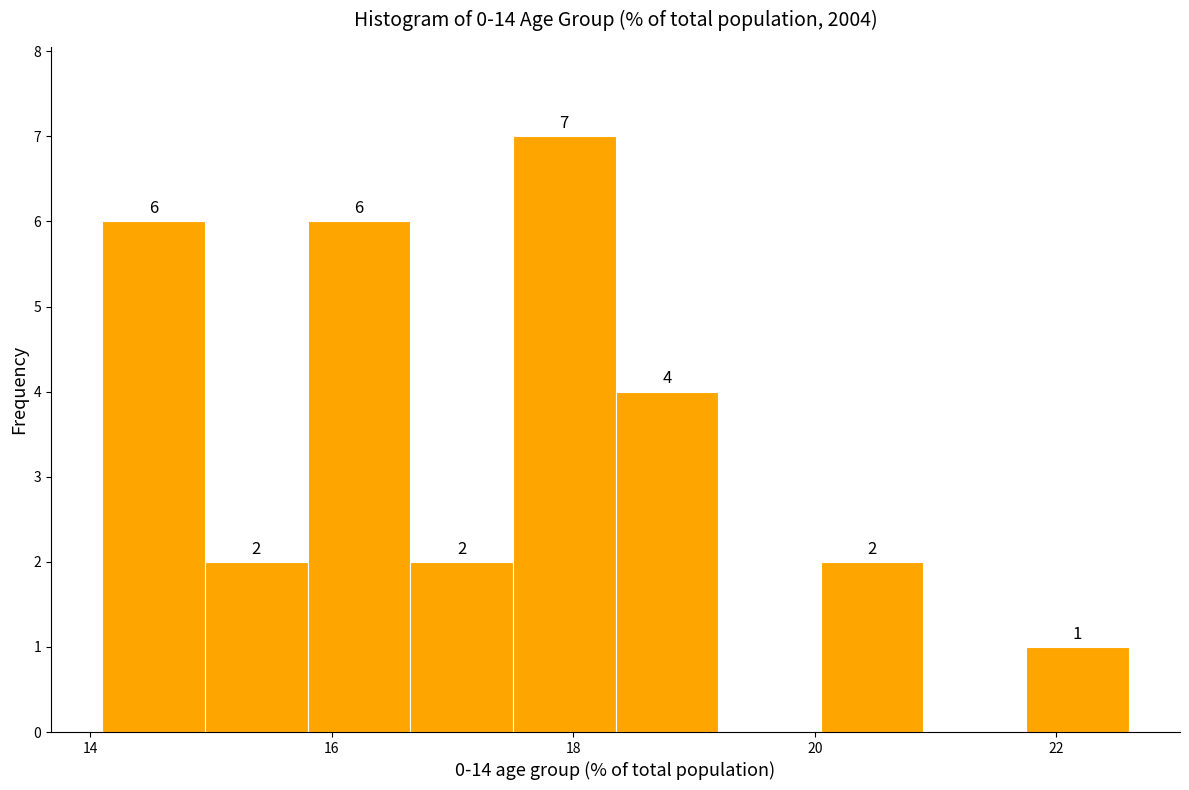

Which range on the x-axis has the tallest bar?

17.50 to 18.35